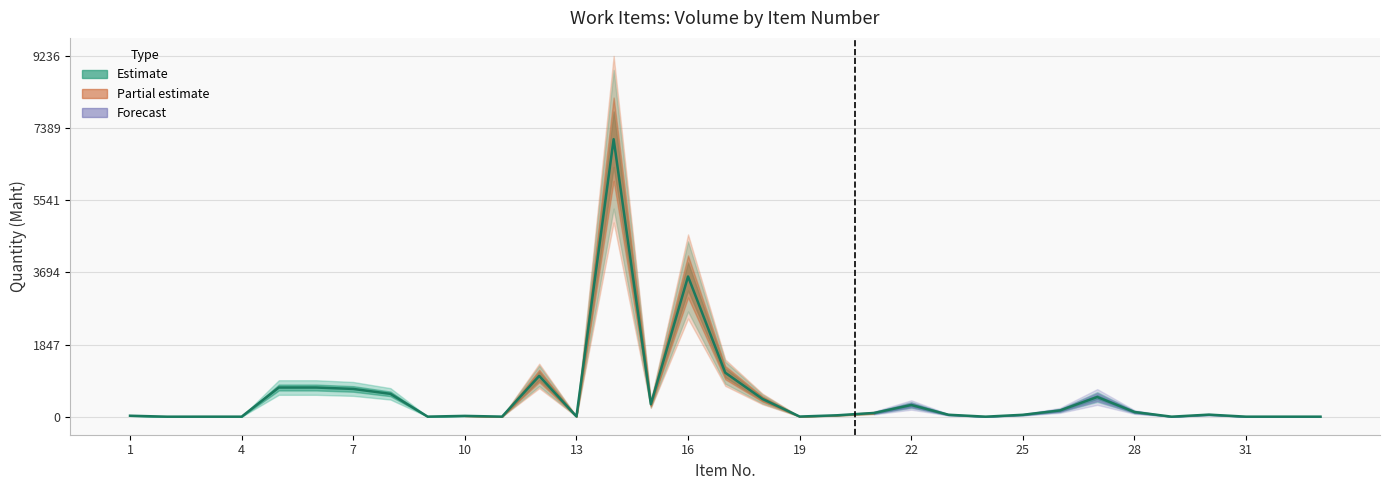

How many lines are shown in the chart?

1